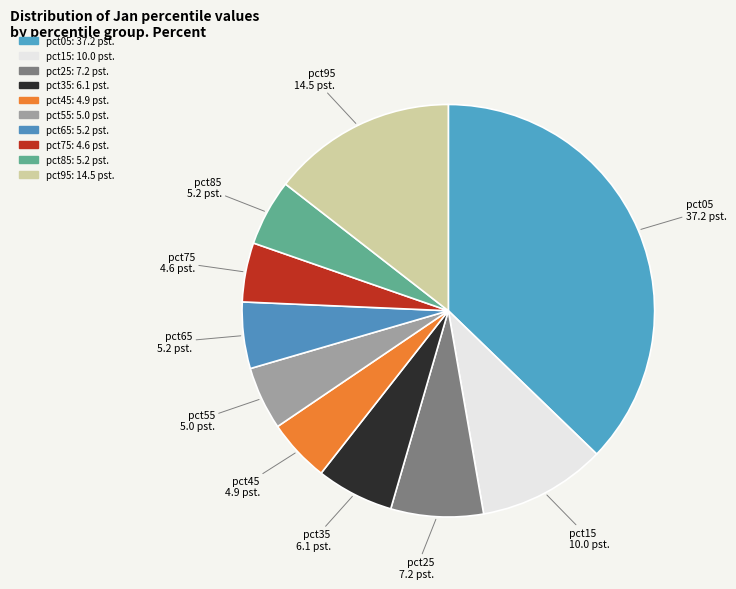

How many segments does this pie chart have?

10